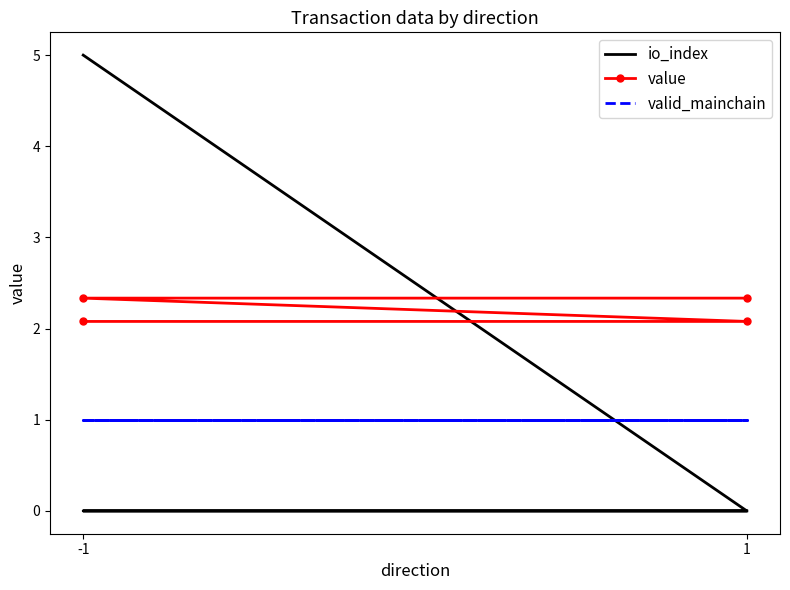

Count the value values in the range 2 to 3.

4